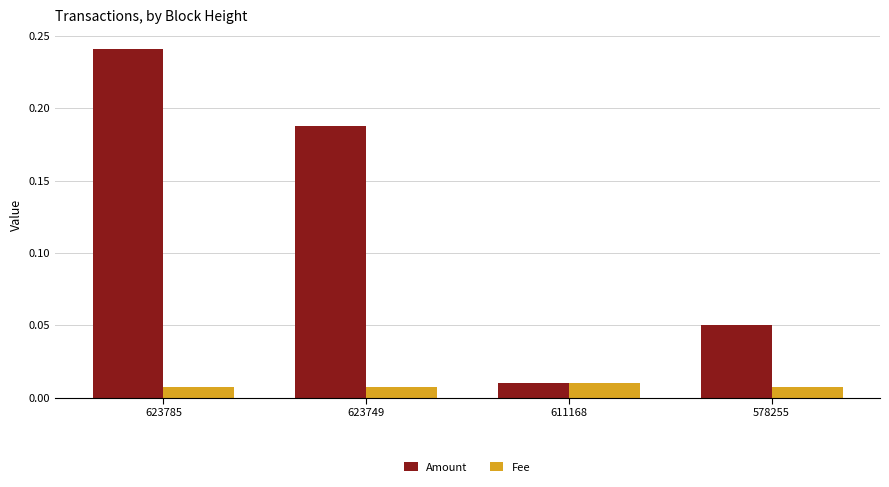

Are the bars grouped side by side (vs. stacked)?

Yes